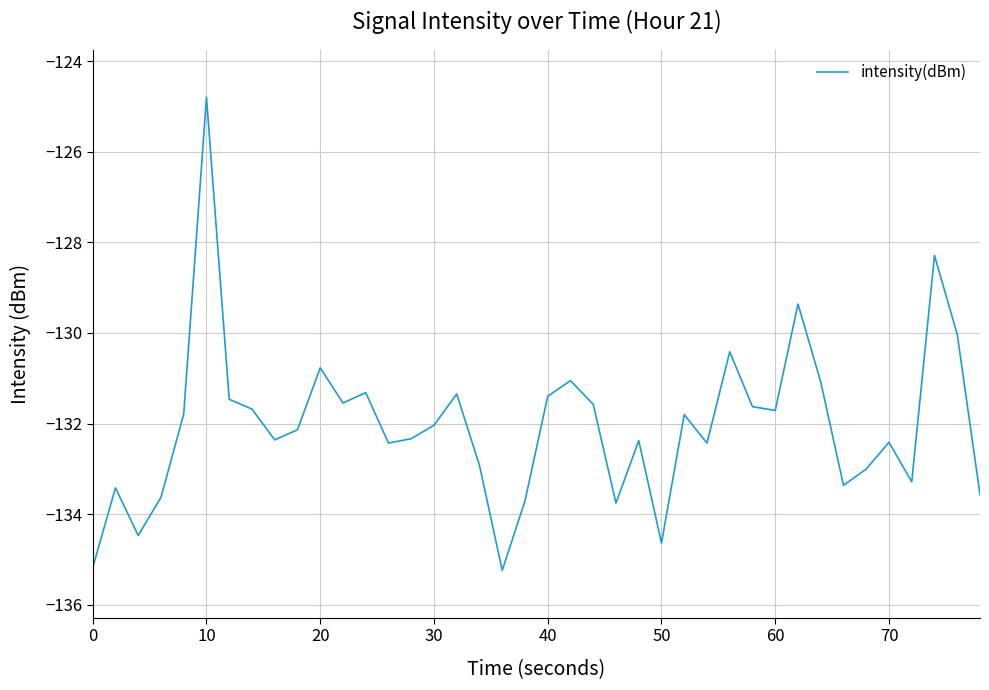

What is the difference between the maximum and minimum values?

10.5